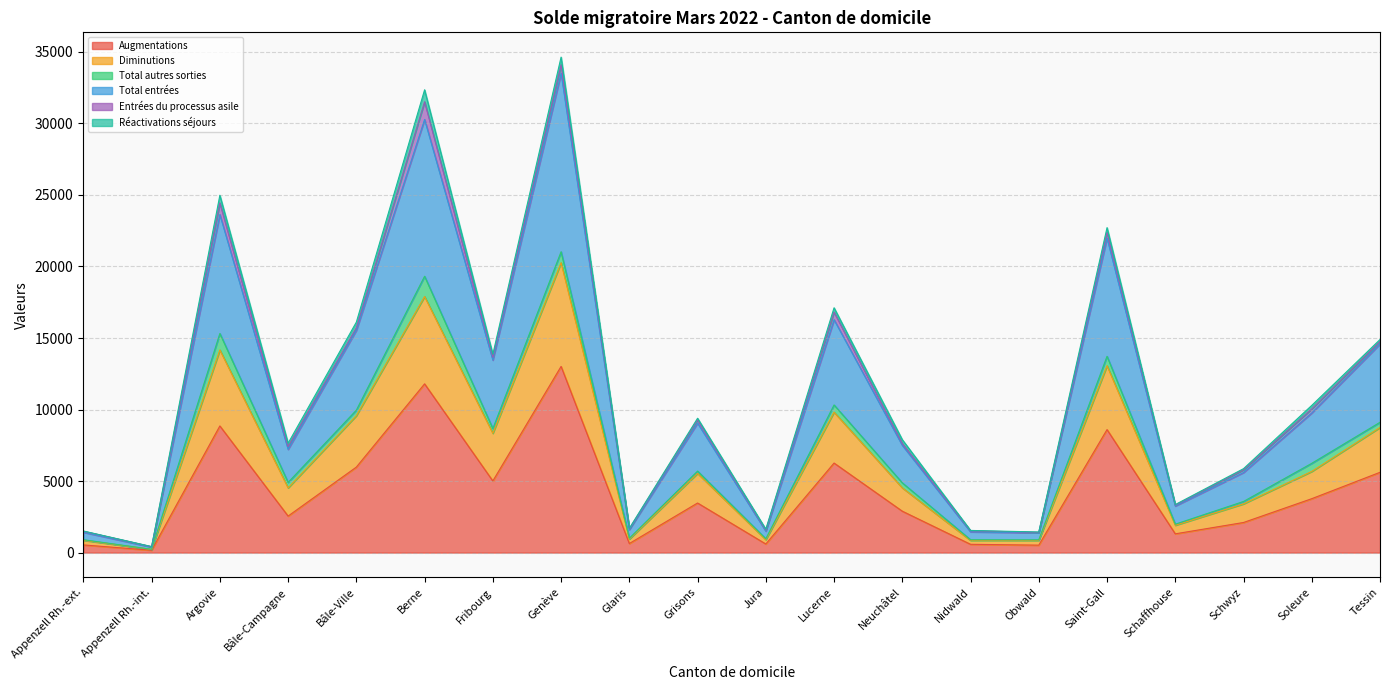

The Total entrées series shows 2123 at Appenzell Rh.-ext.. True or false?

False